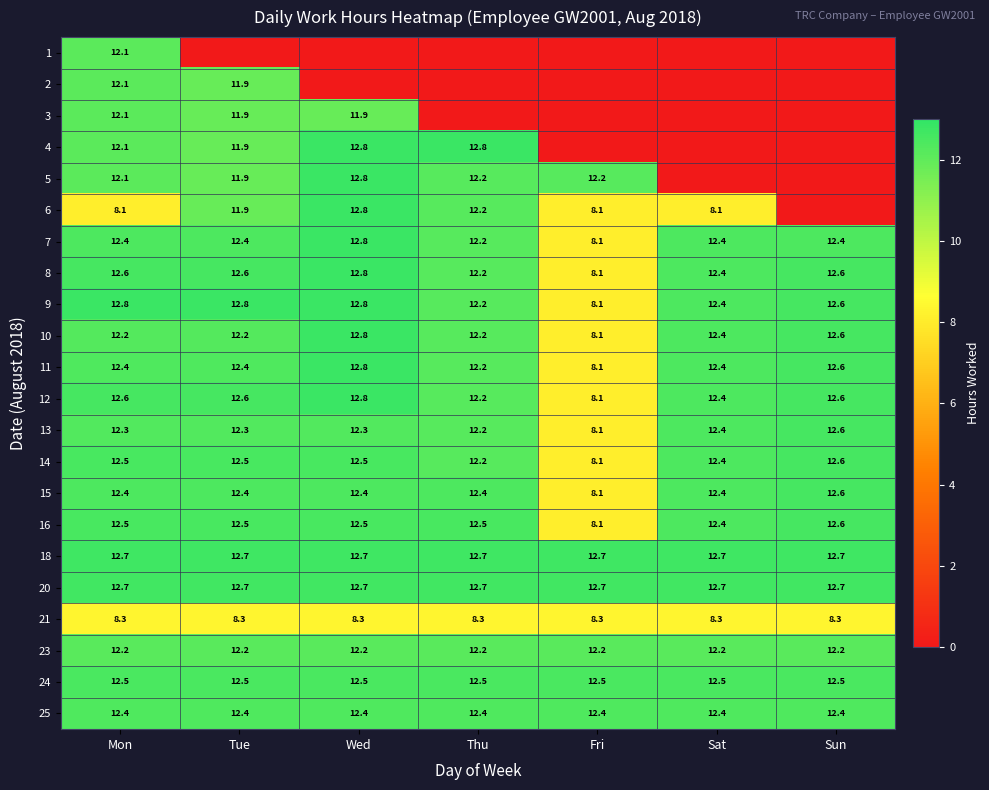

Which has a higher value, Fri or Sat?

Fri